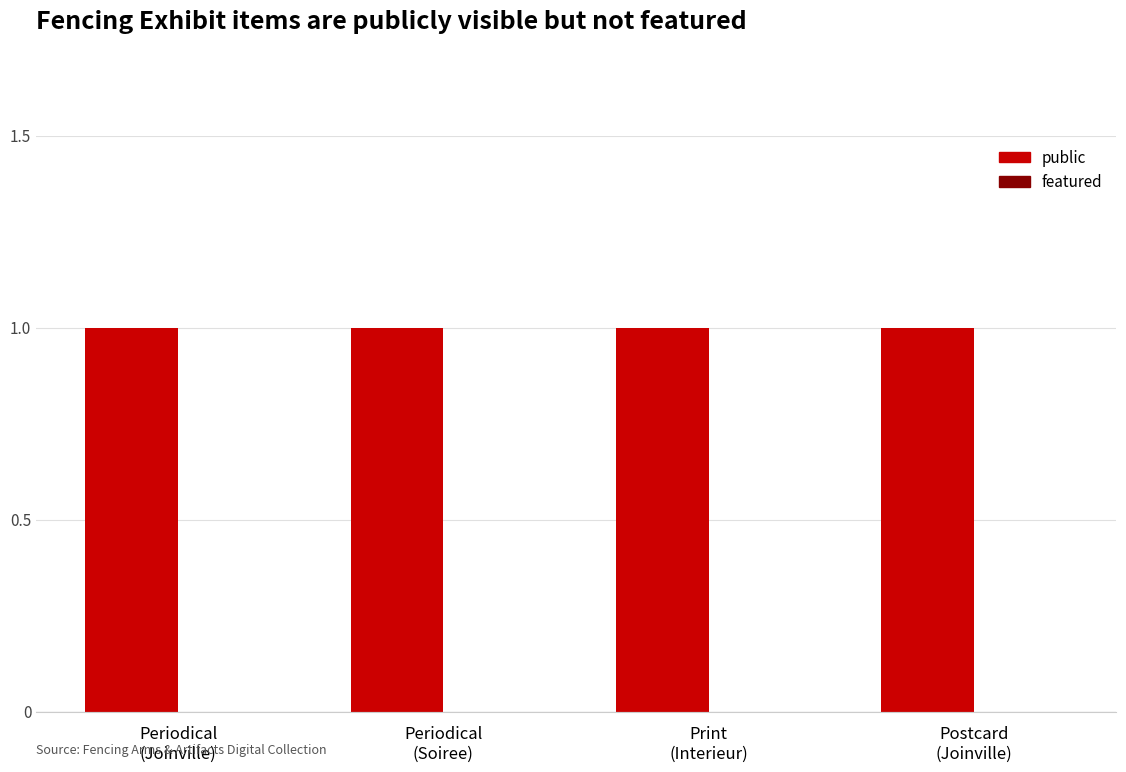

True or false: featured has a value of 0 at Print
(Interieur).

True